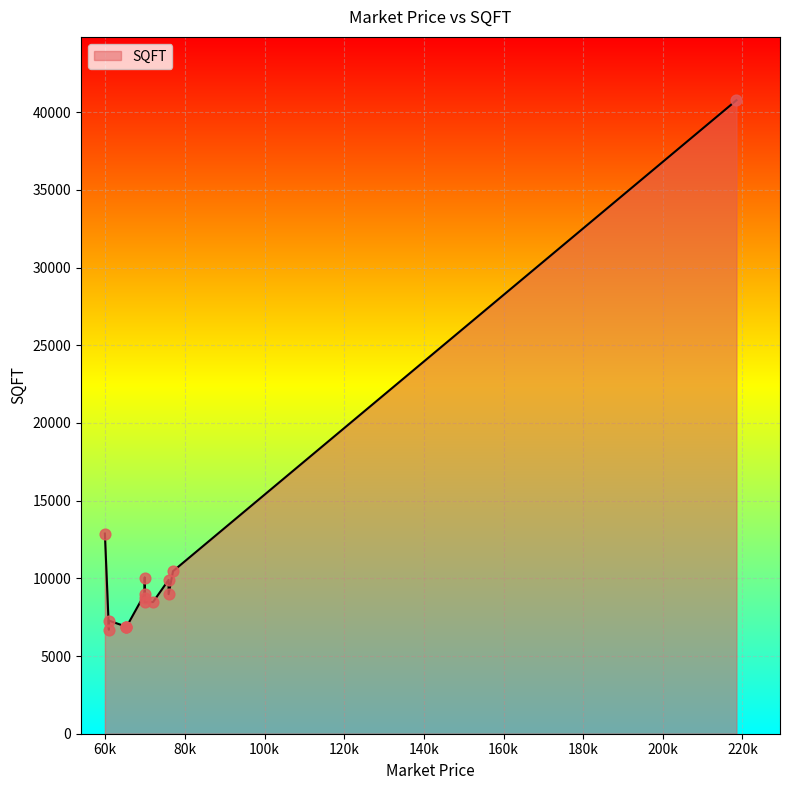

What is the change in value from 69900 to 69900?

-263.8